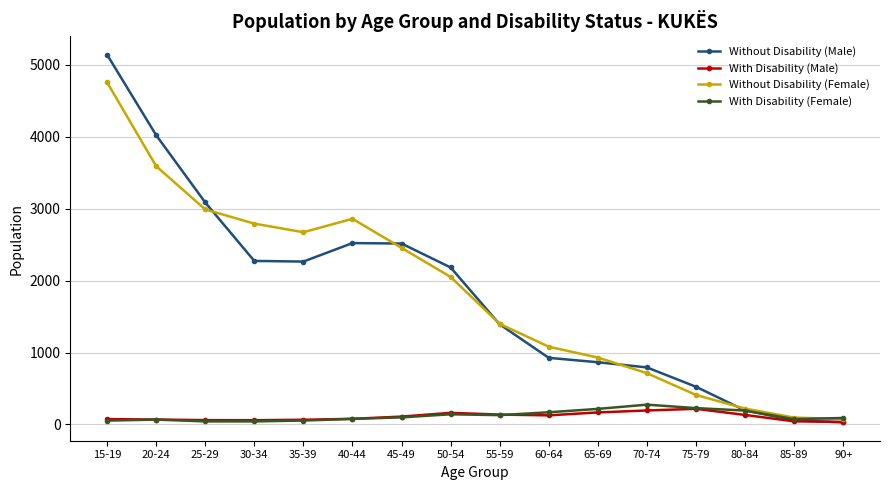

At which label does Without Disability (Female) reach its peak?

15-19